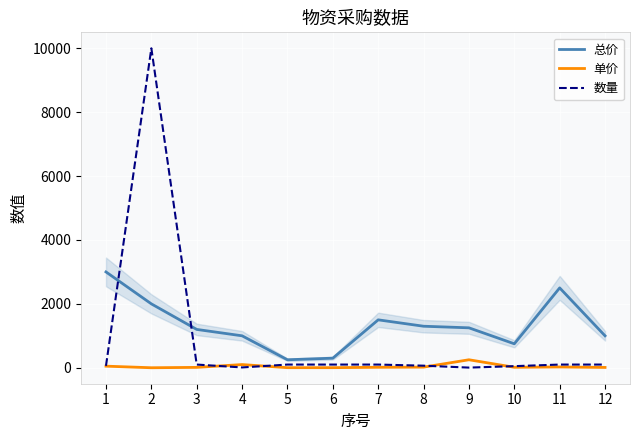

After their last crossing, which series has the higher values: 总价 or 数量?

总价